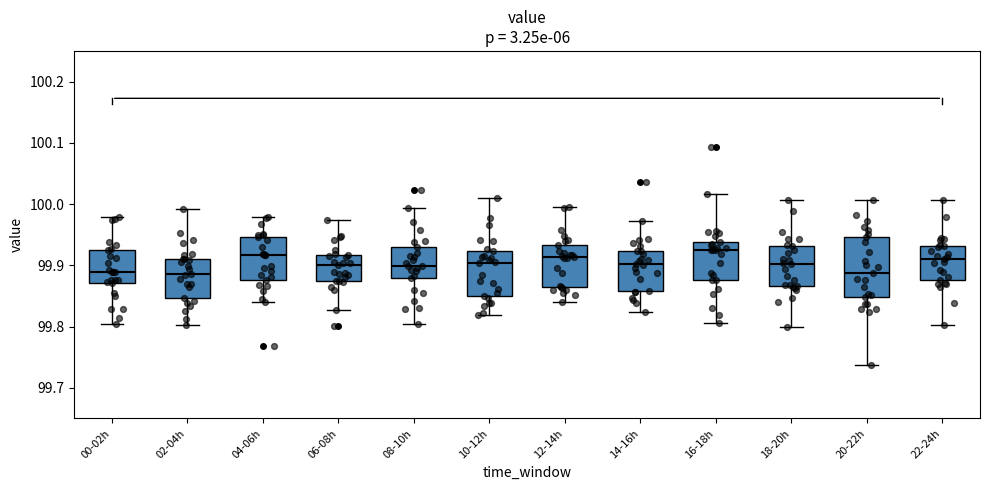

Reading left to right, transcribe this box plot: for each box, give where its median line is, the range the box spans, and where its two whiskers end, as read against the y-axis. The values are not printed on the chart, so give them approximately, as read against the axis.

00-02h: median 99.89, box 99.87 to 99.92, whiskers 99.80 to 99.98
02-04h: median 99.89, box 99.85 to 99.91, whiskers 99.80 to 99.99
04-06h: median 99.92, box 99.88 to 99.95, whiskers 99.84 to 99.98
06-08h: median 99.90, box 99.87 to 99.92, whiskers 99.83 to 99.97
08-10h: median 99.90, box 99.88 to 99.93, whiskers 99.80 to 99.99
10-12h: median 99.90, box 99.85 to 99.92, whiskers 99.82 to 100.01
12-14h: median 99.91, box 99.86 to 99.93, whiskers 99.84 to 99.99
14-16h: median 99.90, box 99.86 to 99.92, whiskers 99.82 to 99.97
16-18h: median 99.93, box 99.88 to 99.94, whiskers 99.81 to 100.02
18-20h: median 99.90, box 99.87 to 99.93, whiskers 99.80 to 100.01
20-22h: median 99.89, box 99.85 to 99.95, whiskers 99.74 to 100.01
22-24h: median 99.91, box 99.88 to 99.93, whiskers 99.80 to 100.01